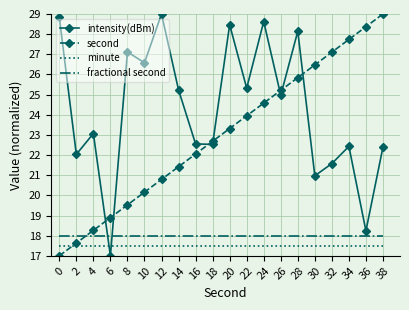

Between 14 and 28, which series saw the biggest shift?

second